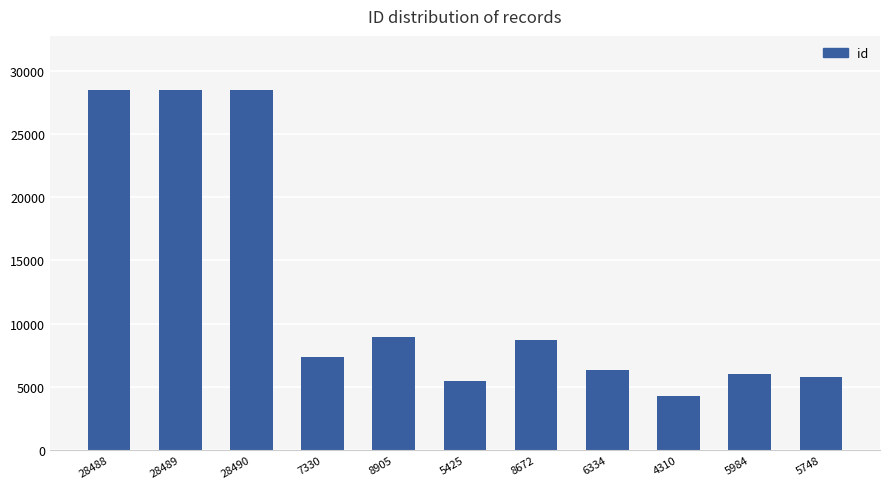

What is the difference between the maximum and minimum values?

24180